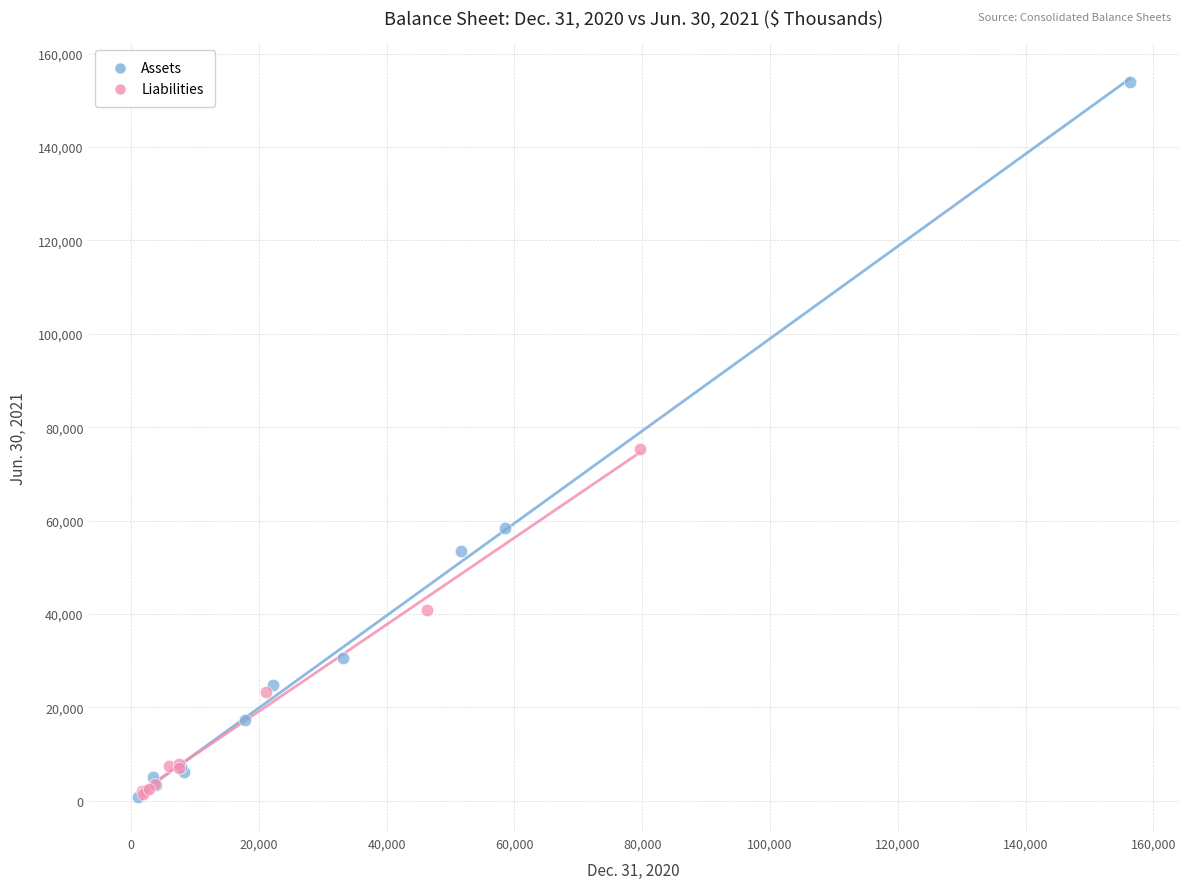

Which series reaches the maximum Y coordinate?

Assets